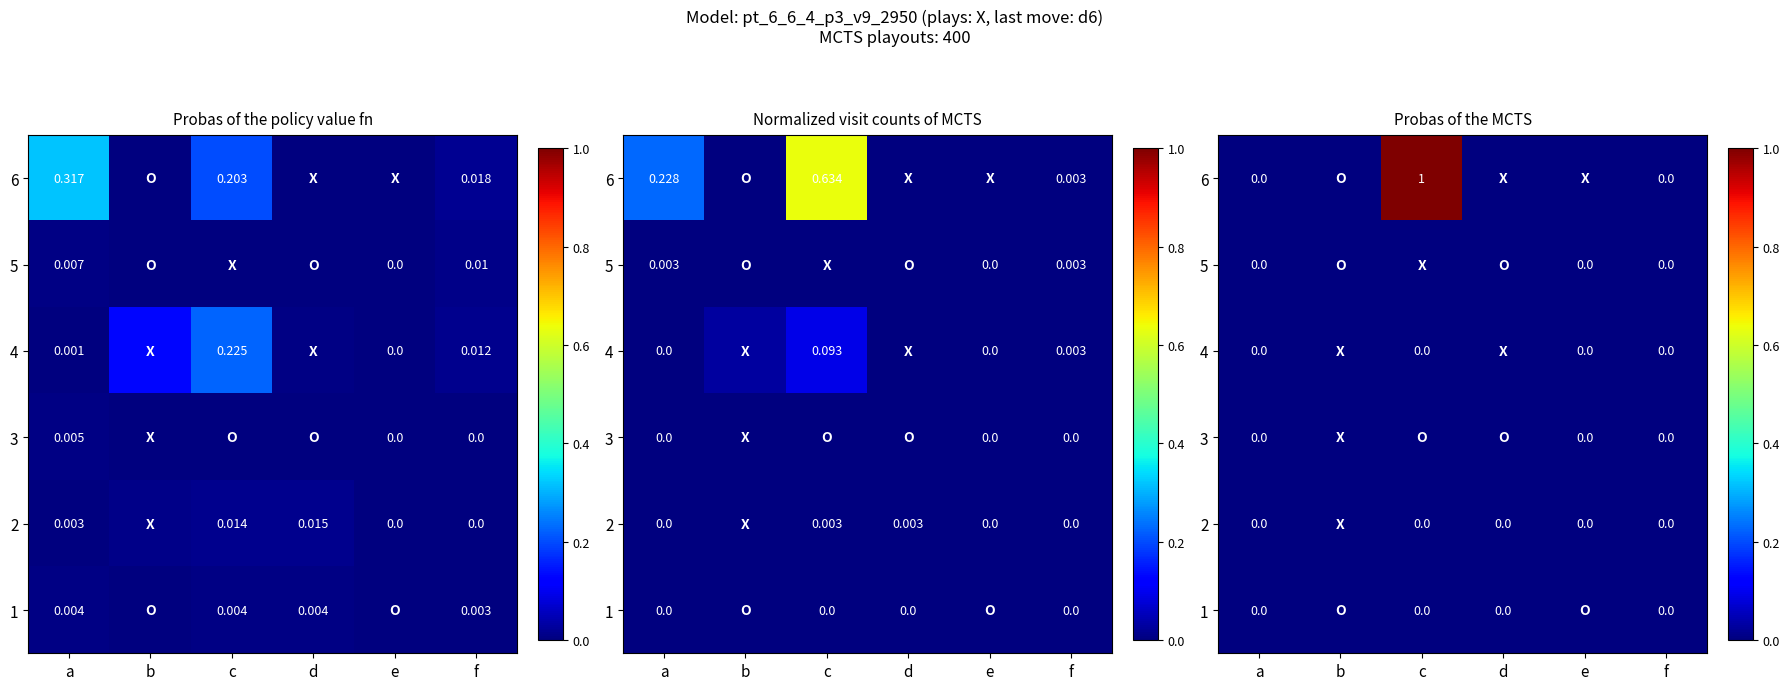

Is the value of 4 at e greater than the value of 5 at a?

No